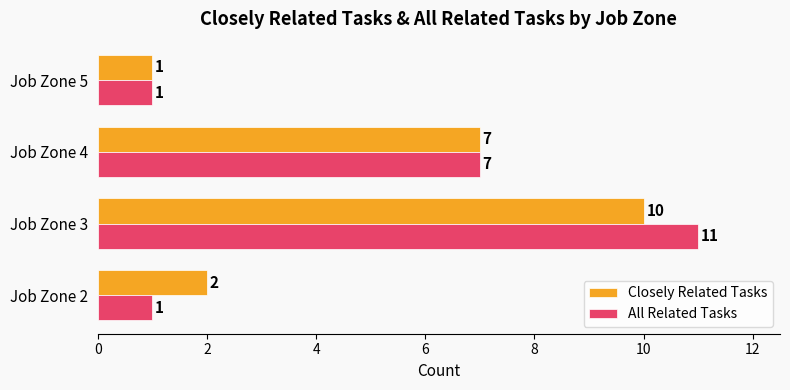

Is it true that All Related Tasks equals 11 at Job Zone 3?

True